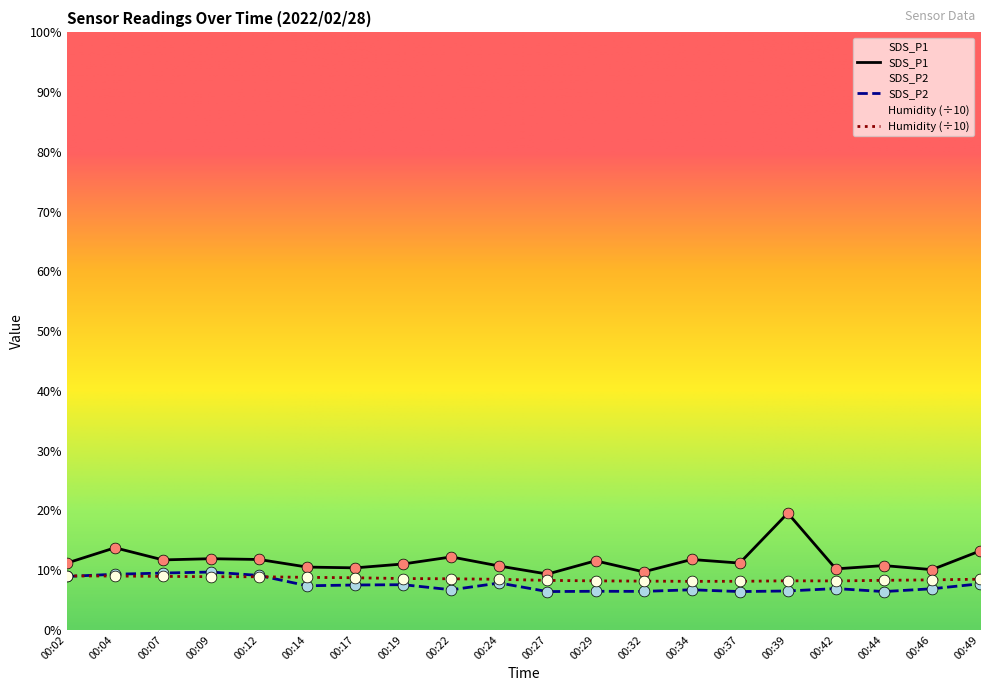

Which series reaches the maximum Y coordinate?

SDS_P1